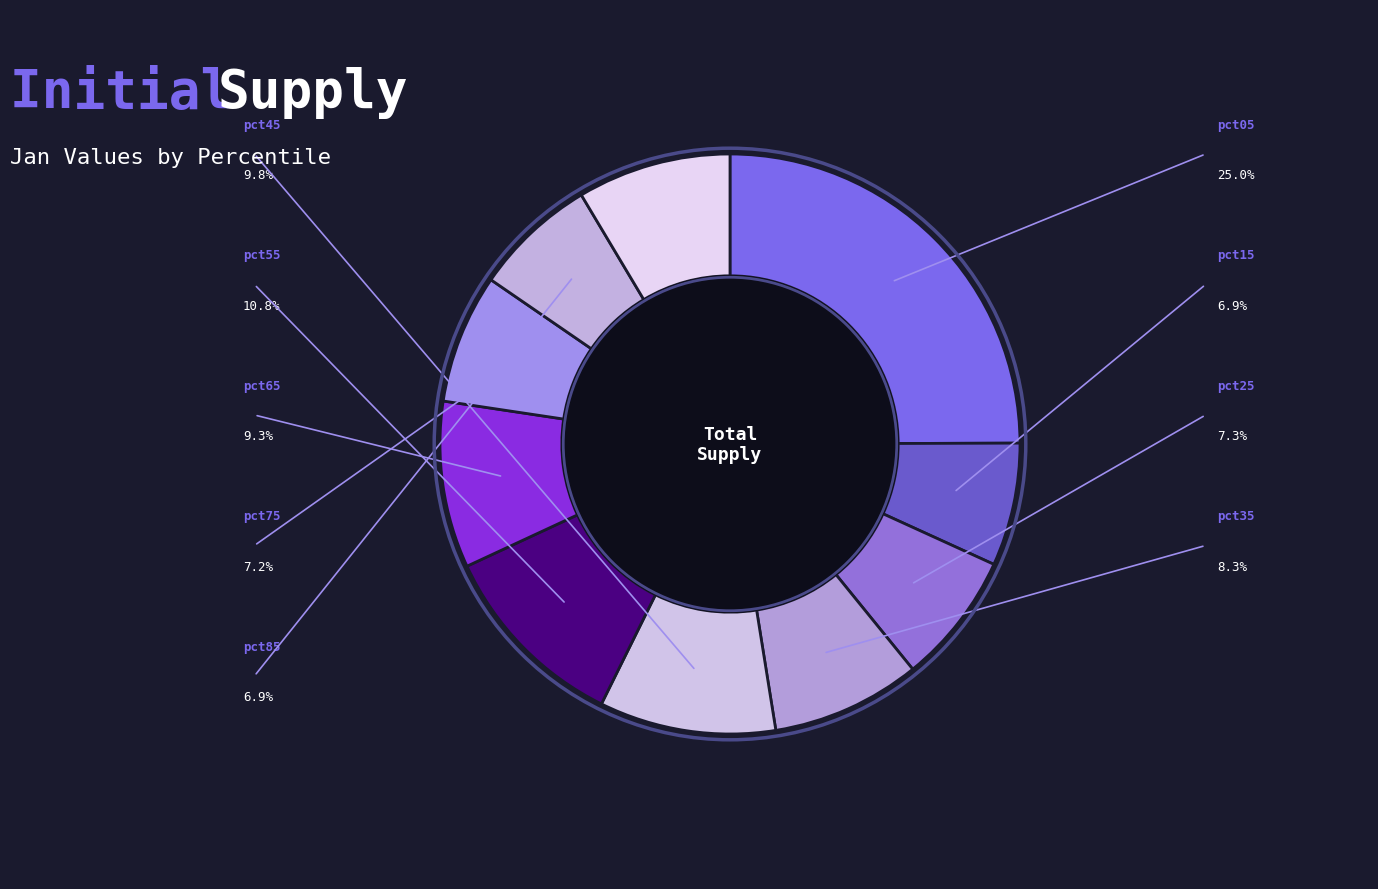

How many slices are in this pie chart?

10